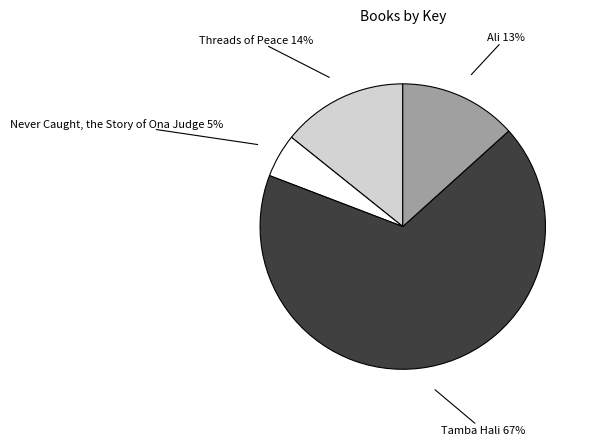

Approximately how many times larger is the value at Threads of Peace compared to Ali?

1.1